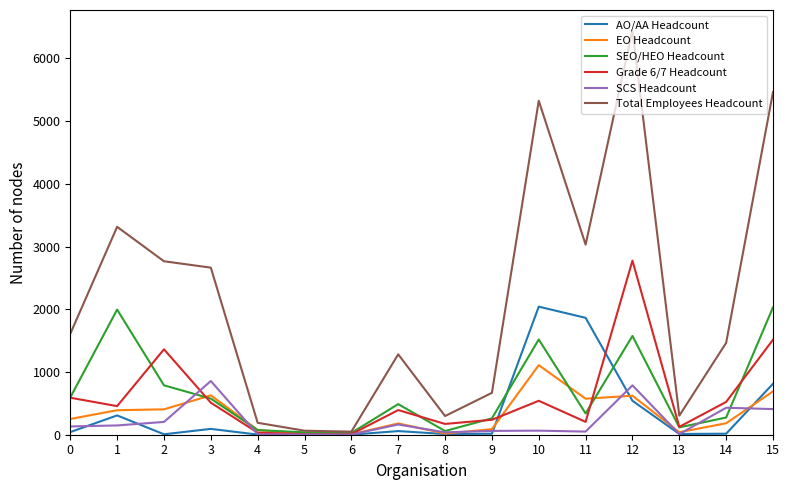

How many categories are shown in the chart?

16